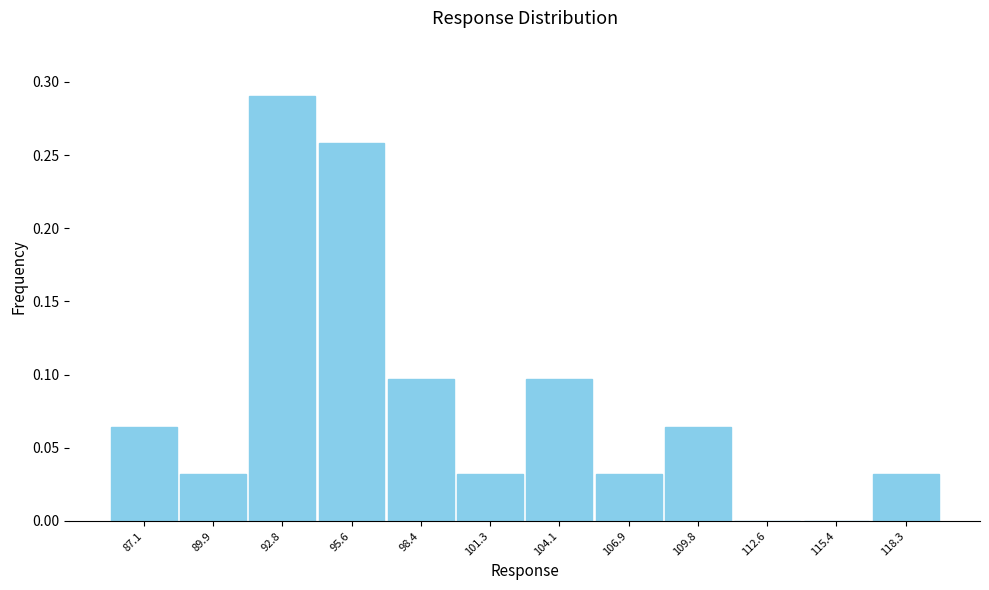

Reading left to right, list every bar in this chart as the range it spans on the x-axis followed by its height. Neither the bar edges nor the heights are printed on the chart, so give them approximately, as read against the axes.

85.5 to 88.5: 0.065
88.5 to 91.5: 0.030
91.5 to 94.0: 0.290
94.0 to 97.0: 0.260
97.0 to 100.0: 0.095
100.0 to 102.5: 0.030
102.5 to 105.5: 0.095
105.5 to 108.5: 0.030
108.5 to 111.0: 0.065
111.0 to 114.0: 0
114.0 to 117.0: 0
117.0 to 119.5: 0.030